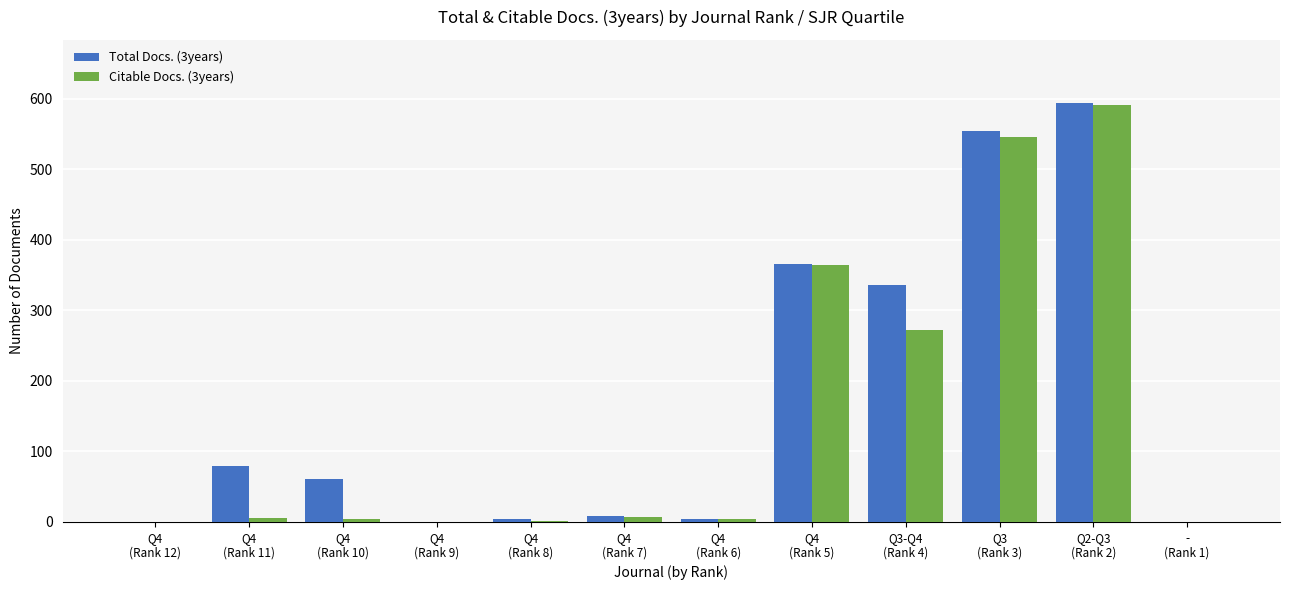

What is the greatest value displayed?

594